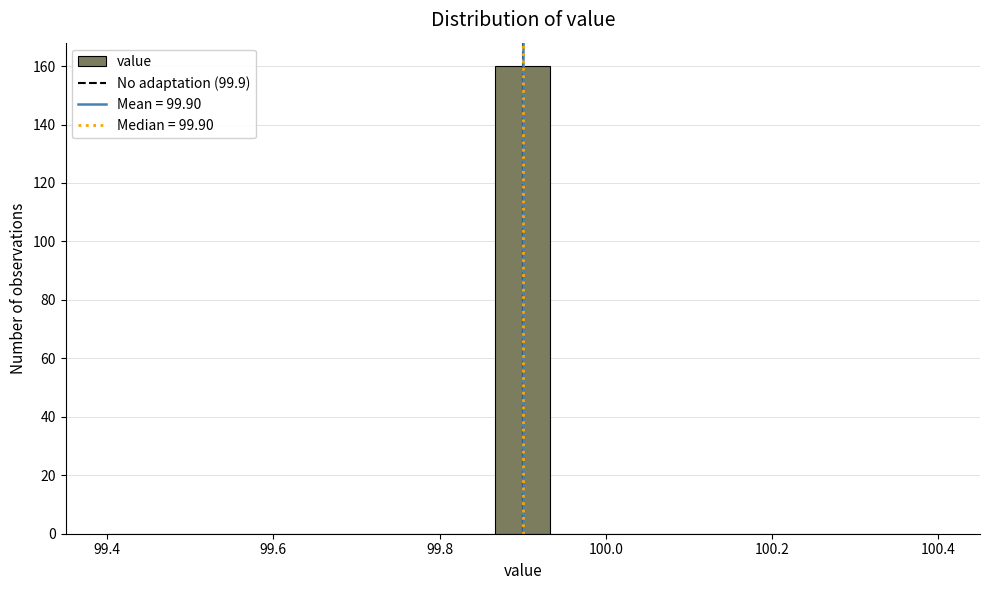

Read against the x-axis, roughly where is the centre of the tallest bar?

99.90